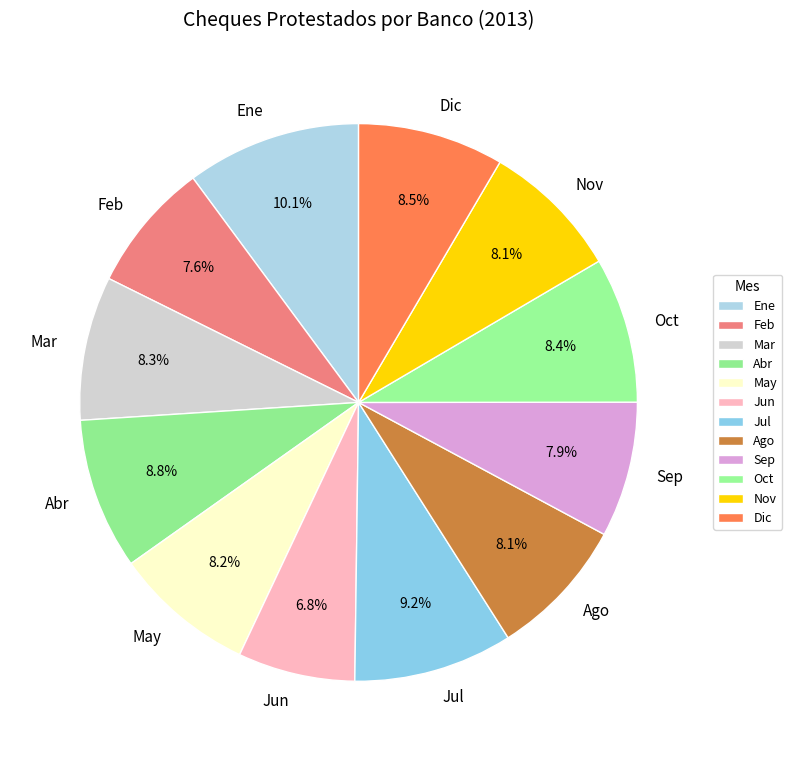

What percentage is the Ago slice, to the nearest percent?

8%